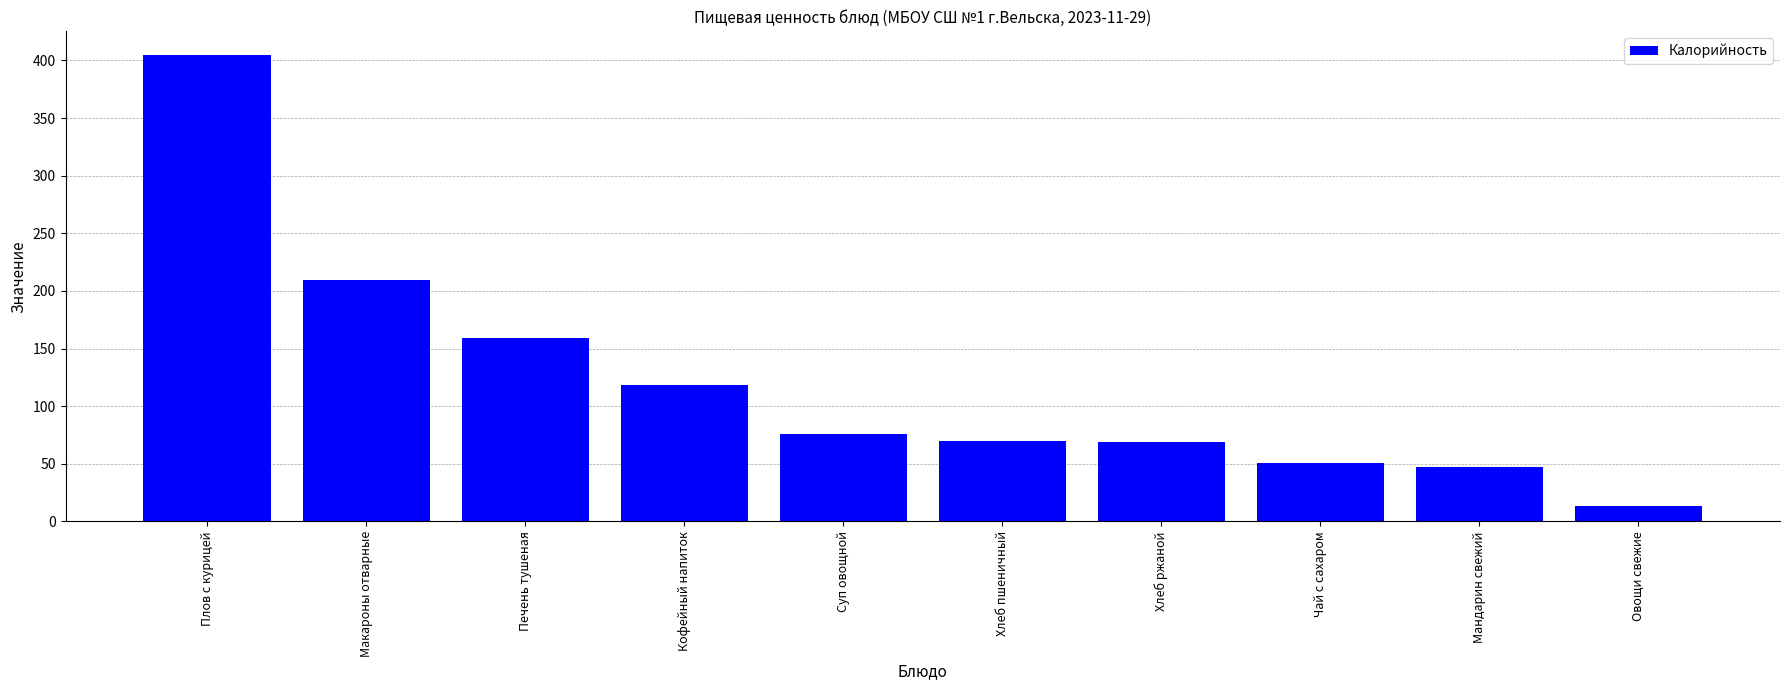

What is the approximate value at Печень тушеная?

159.0